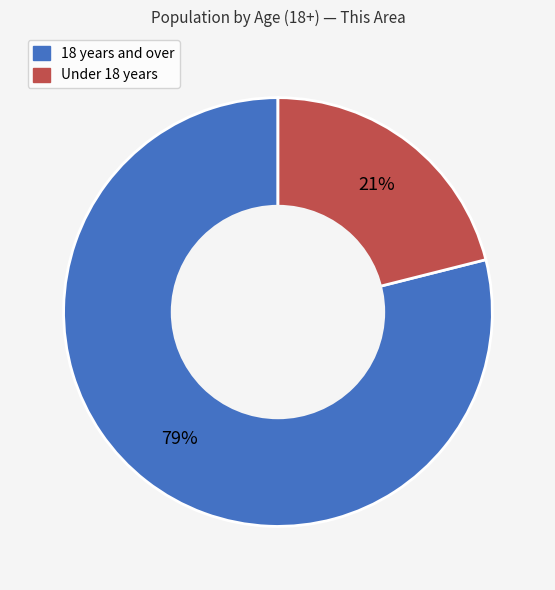

Combined, do 18 years and over and Under 18 years account for over 50%?

Yes